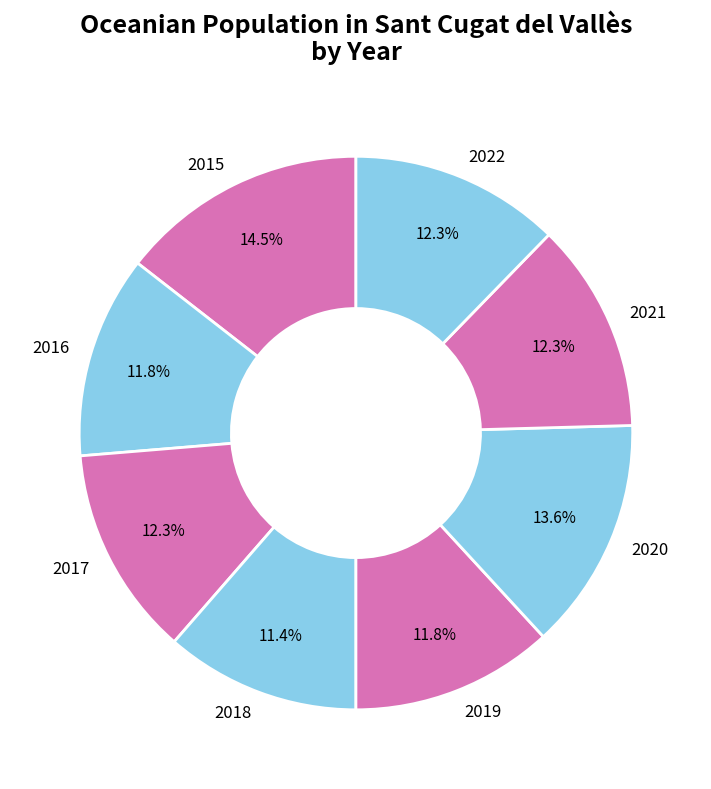

Count the number of slices in the pie.

8